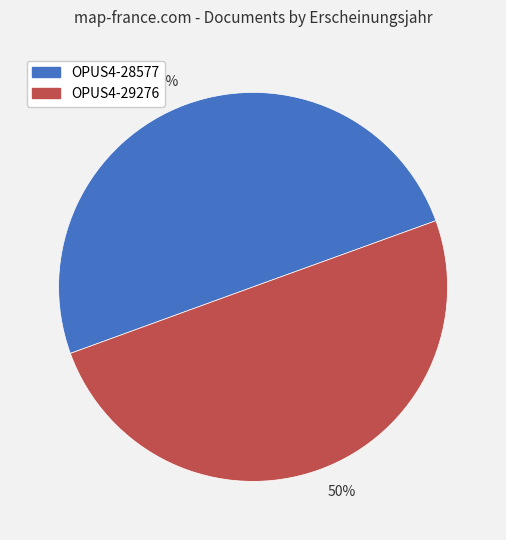

To the nearest percent, what portion does OPUS4-29276 represent?

50%